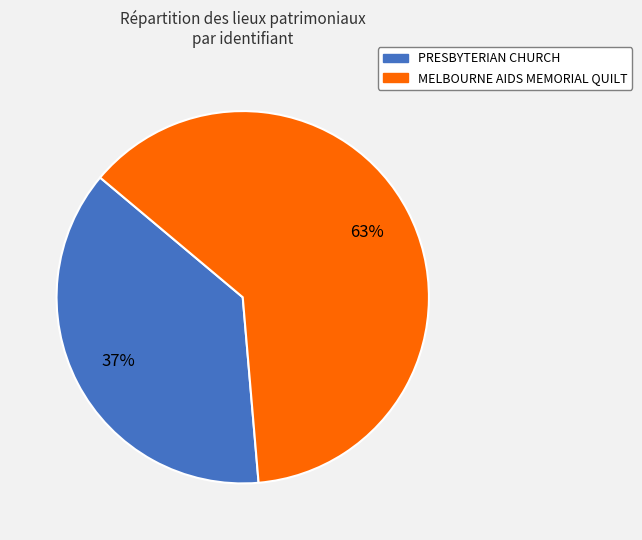

Rank the categories by value from lowest to highest.

PRESBYTERIAN CHURCH, MELBOURNE AIDS MEMORIAL QUILT